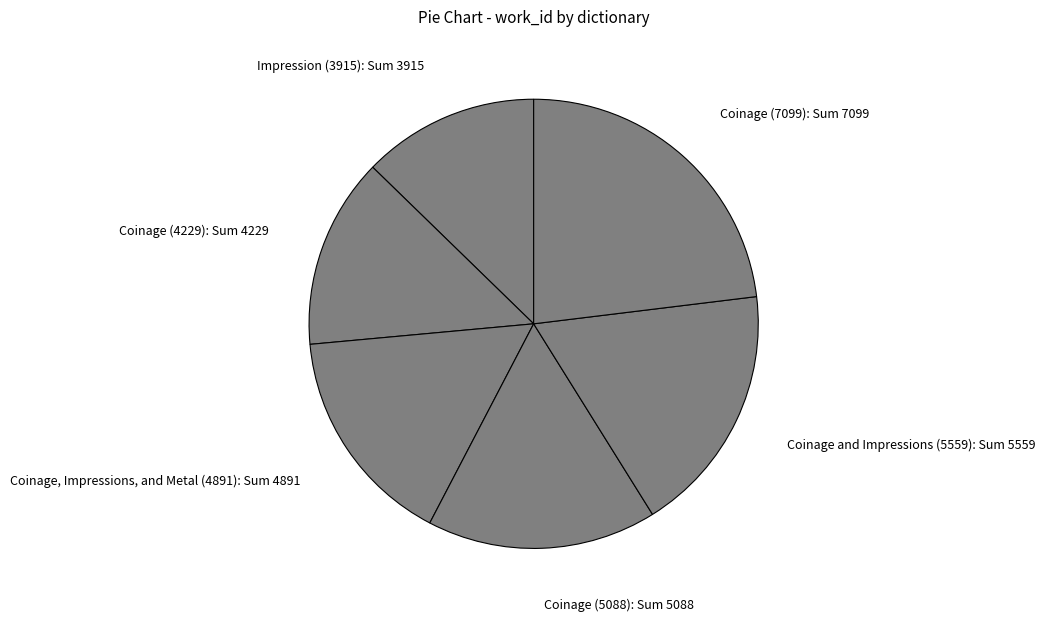

Which slice is the smallest?

Impression (3915)